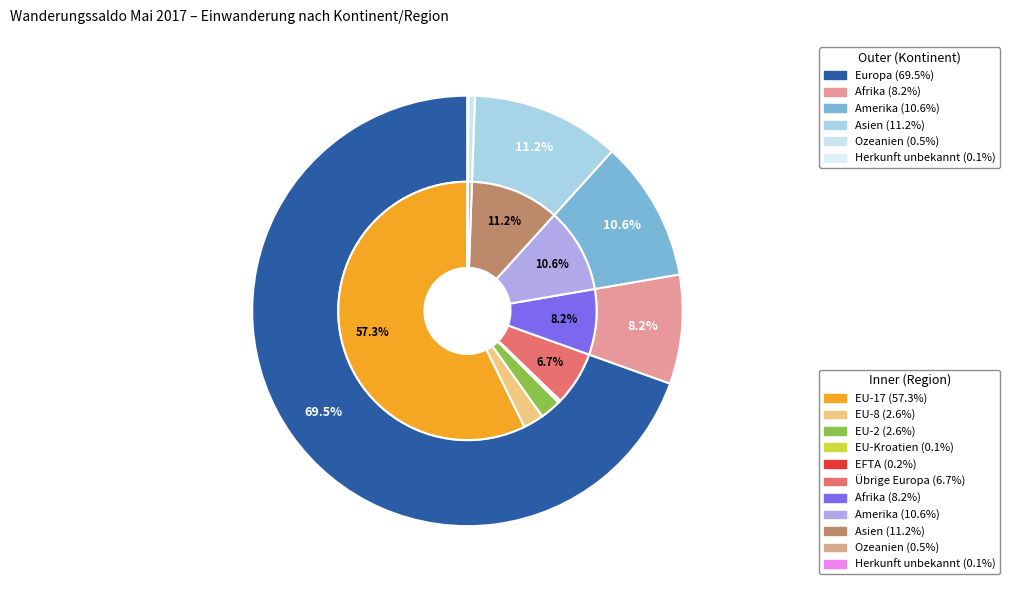

True or false: Amerika accounts for 1% of the total.

False